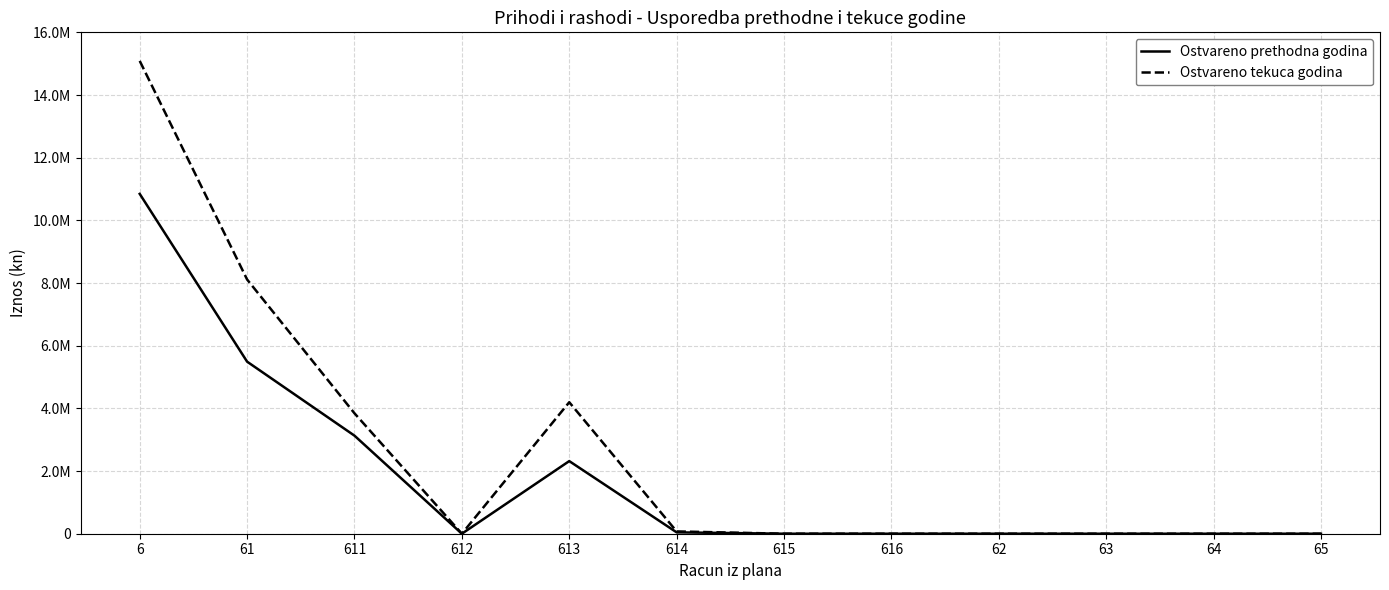

At how many categories does at least one series exceed 2629055?

4